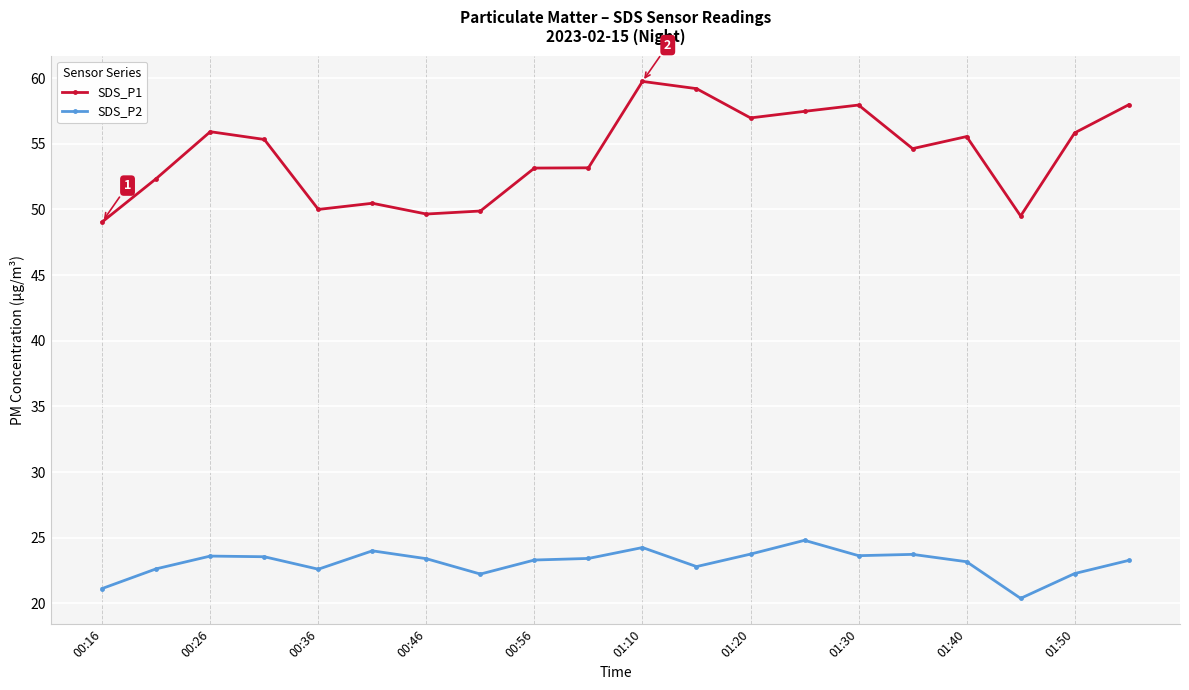

True or false: SDS_P2 has more than 0 points higher than both neighbors.

True